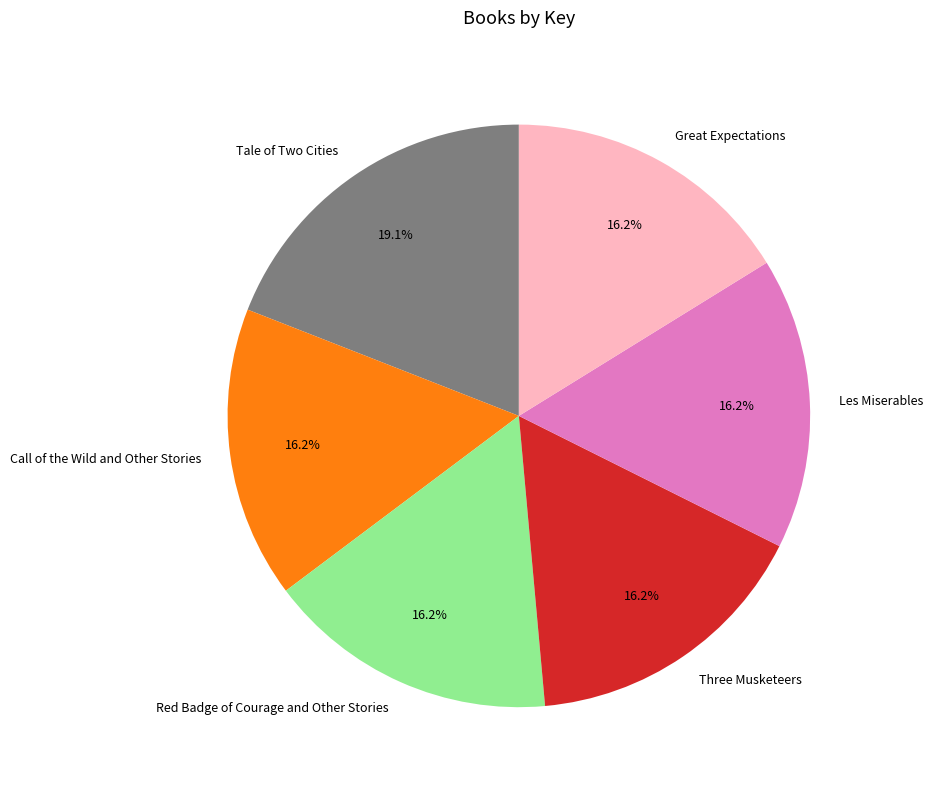

What is the largest slice in the pie chart?

Tale of Two Cities